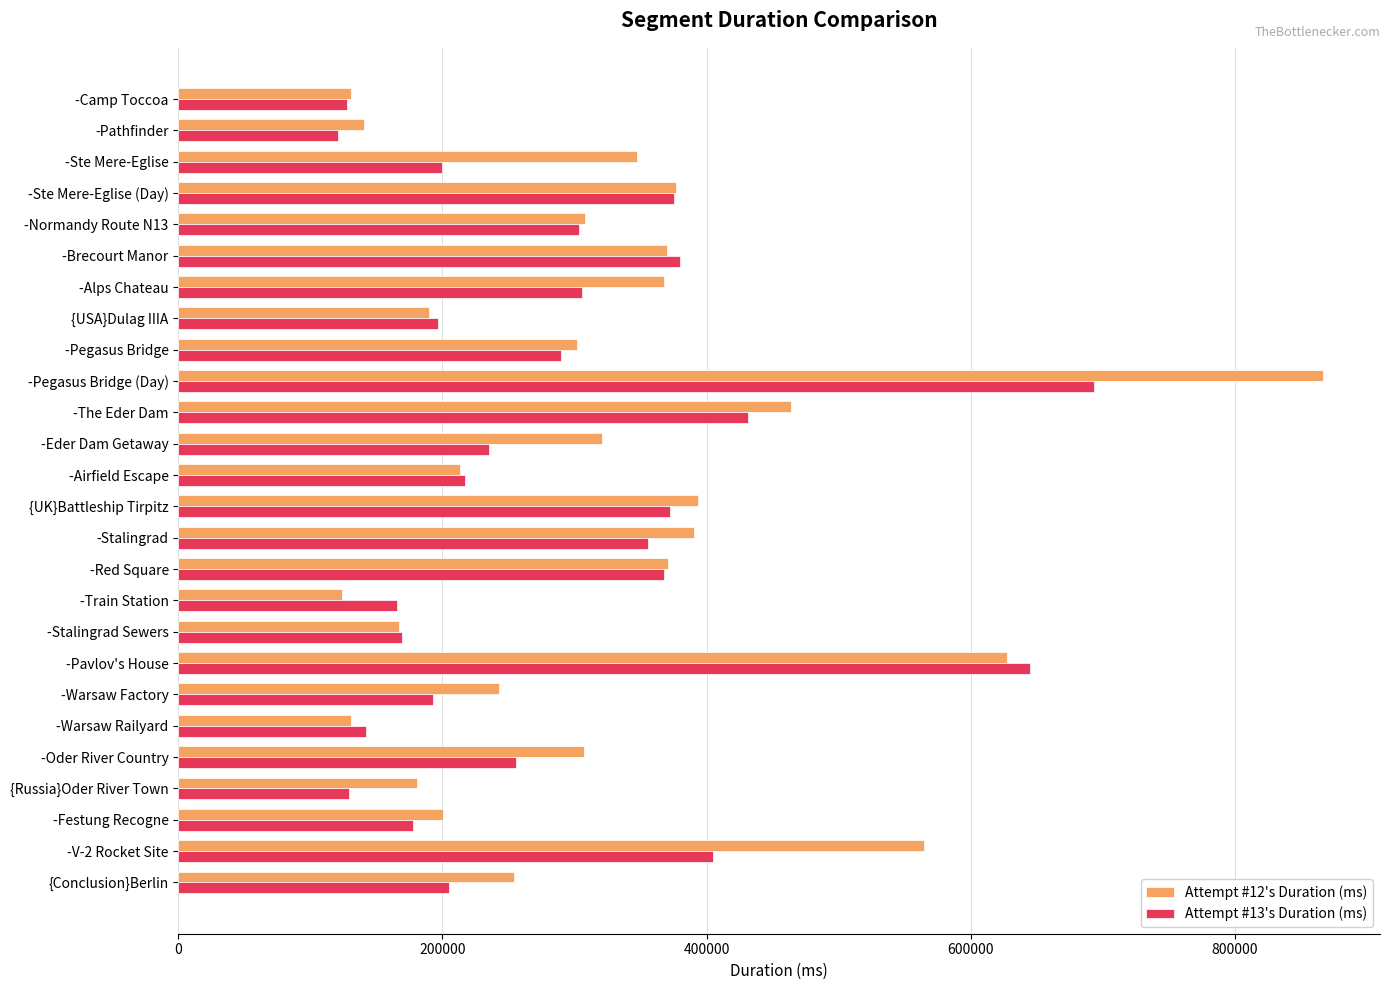

List the series in order of their peak value, highest first.

Attempt #12's Duration (ms), Attempt #13's Duration (ms)